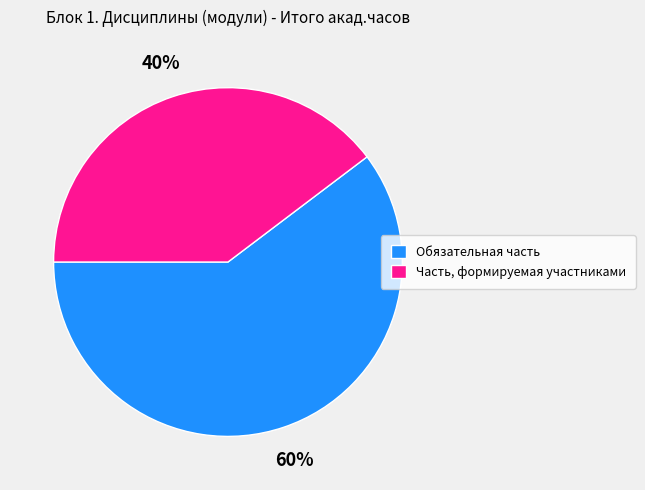

Is it true that Часть, формируемая участниками is 40% of the pie?

True